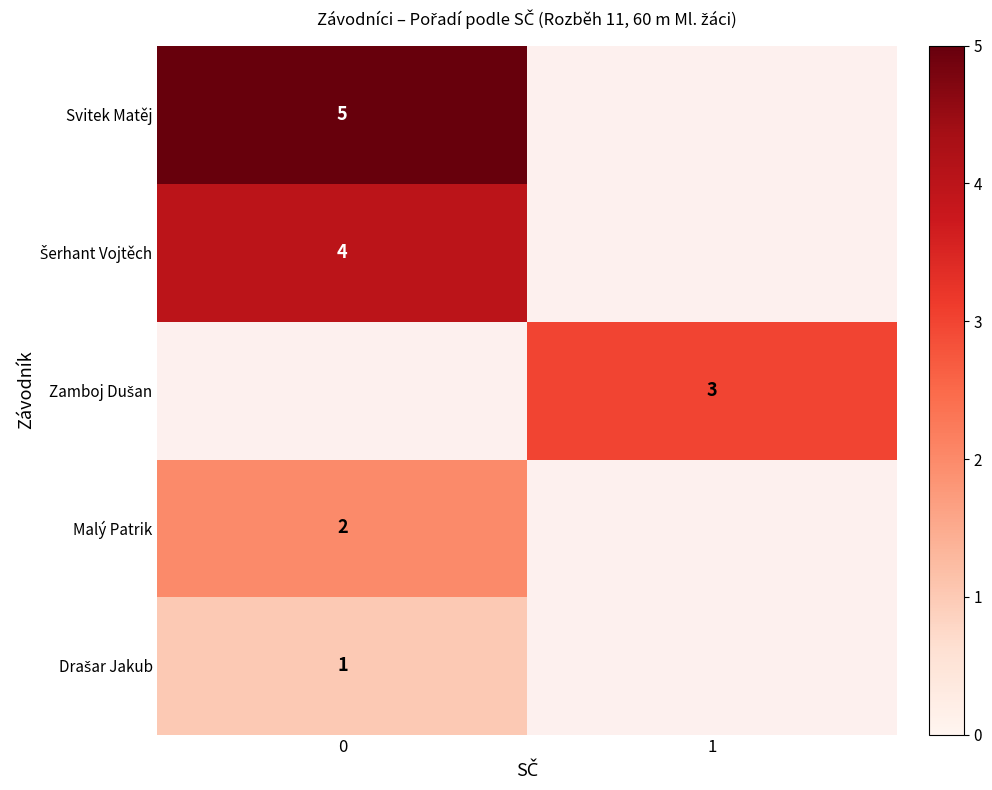

How many data points does each series have?

2